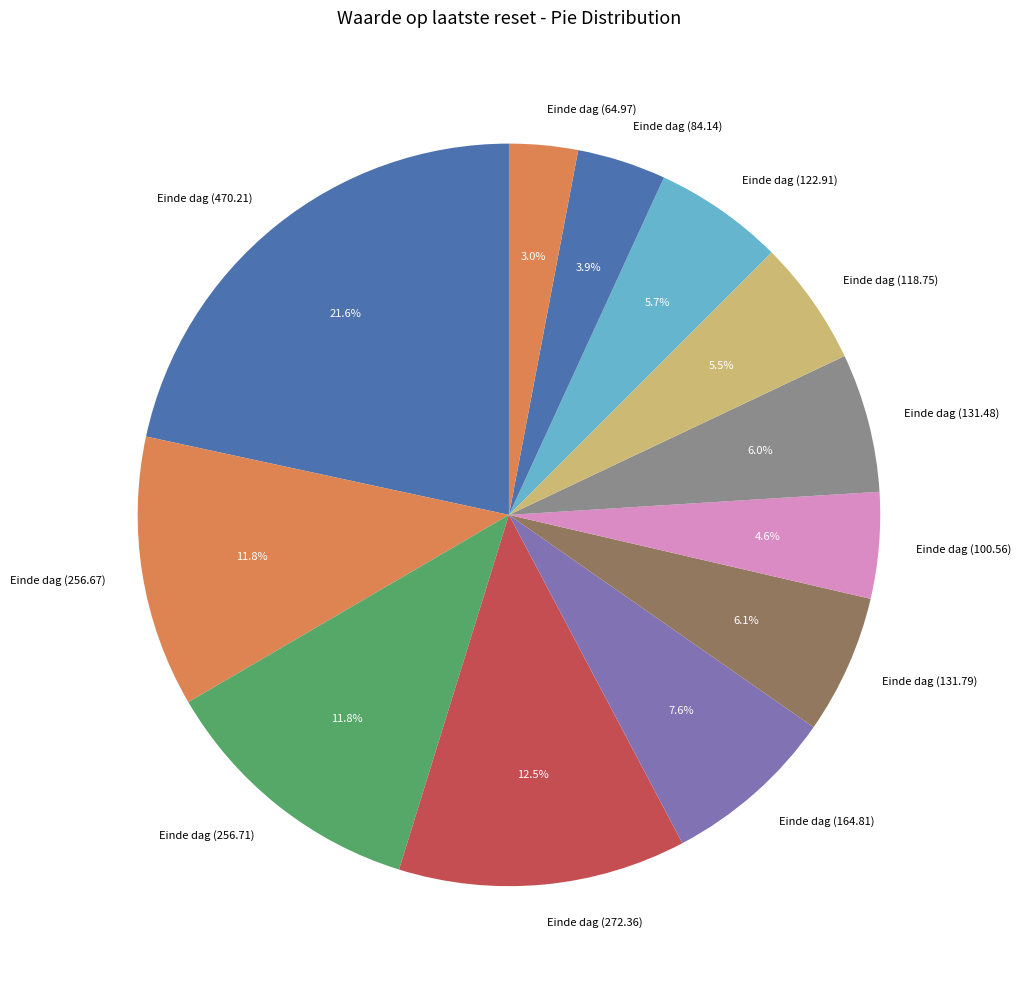

How many segments does this pie chart have?

12